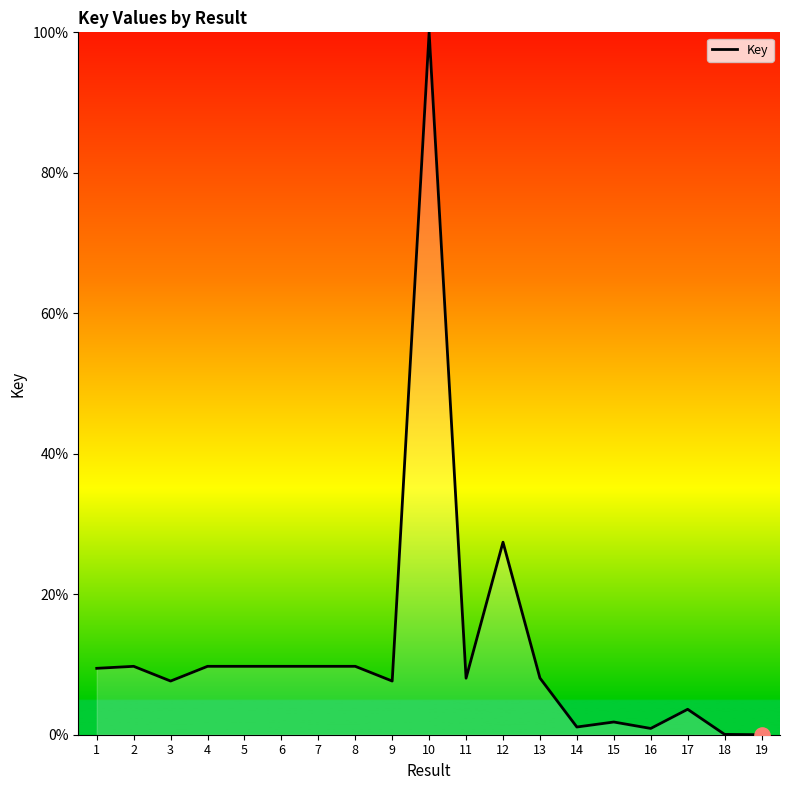

What is the change in value from 3 to 8?

+2.1